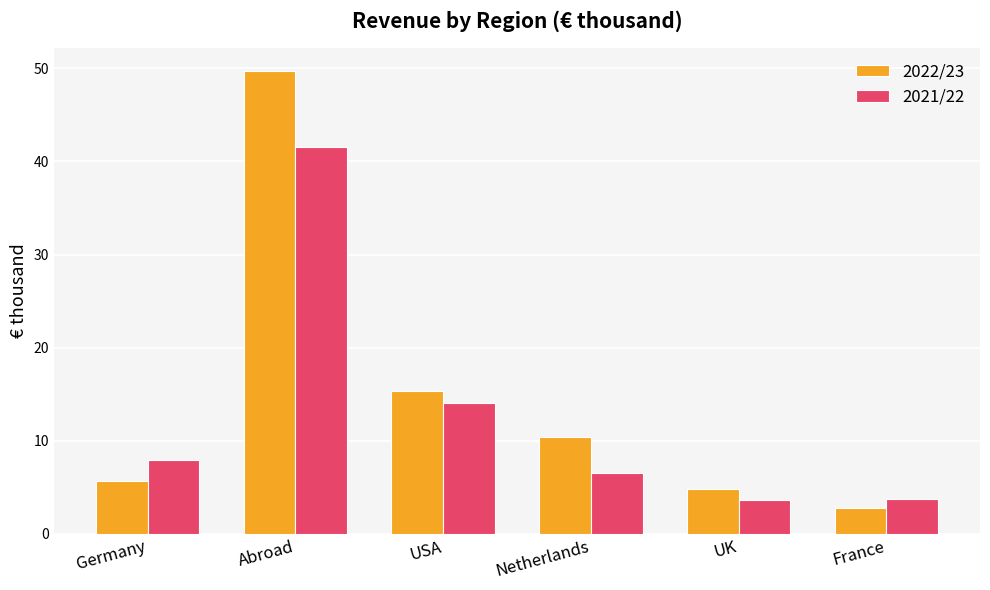

List the series in order of their overall mean, highest first.

2022/23, 2021/22